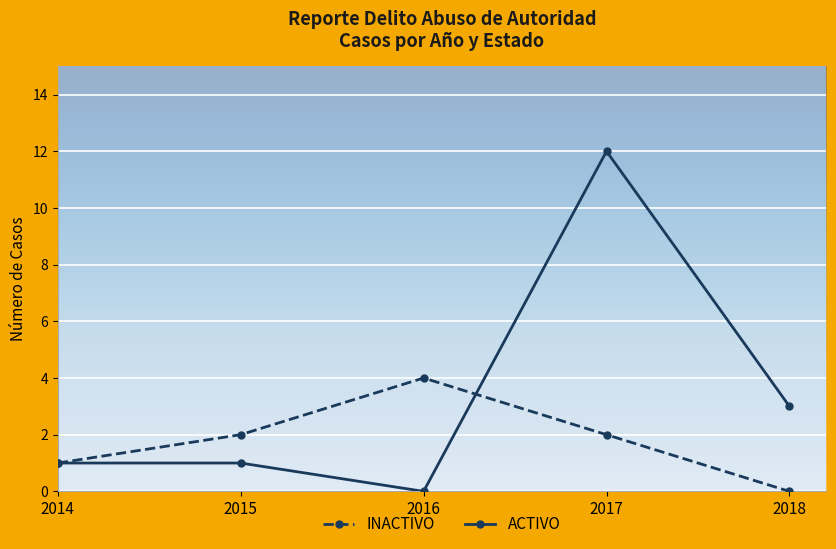

Reading left to right, list all the values displayed in this chart.

INACTIVO: 1	2	4	2	0
ACTIVO: 1	1	0	12	3